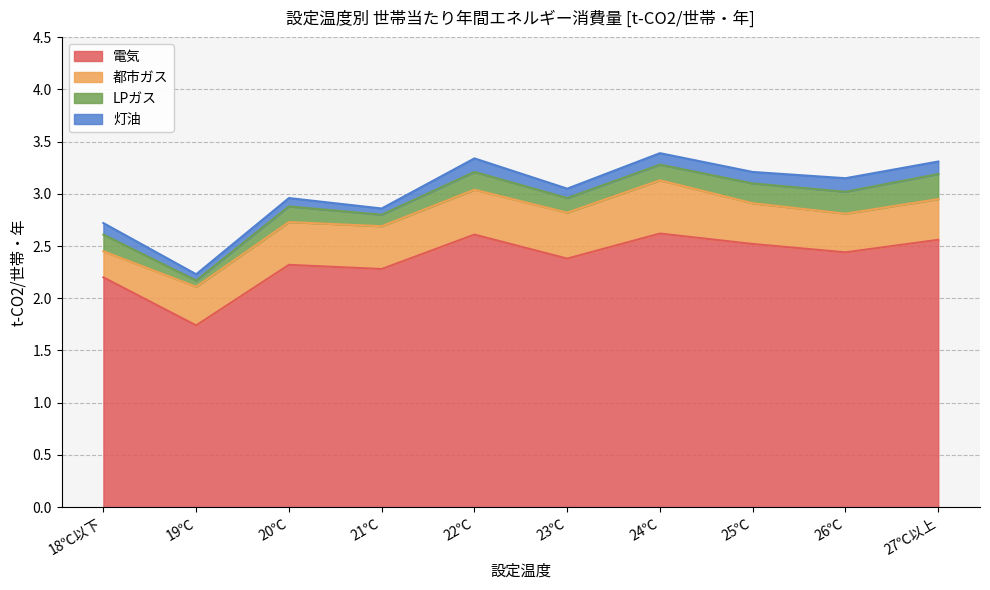

What is the average value of the 都市ガス series?

0.4